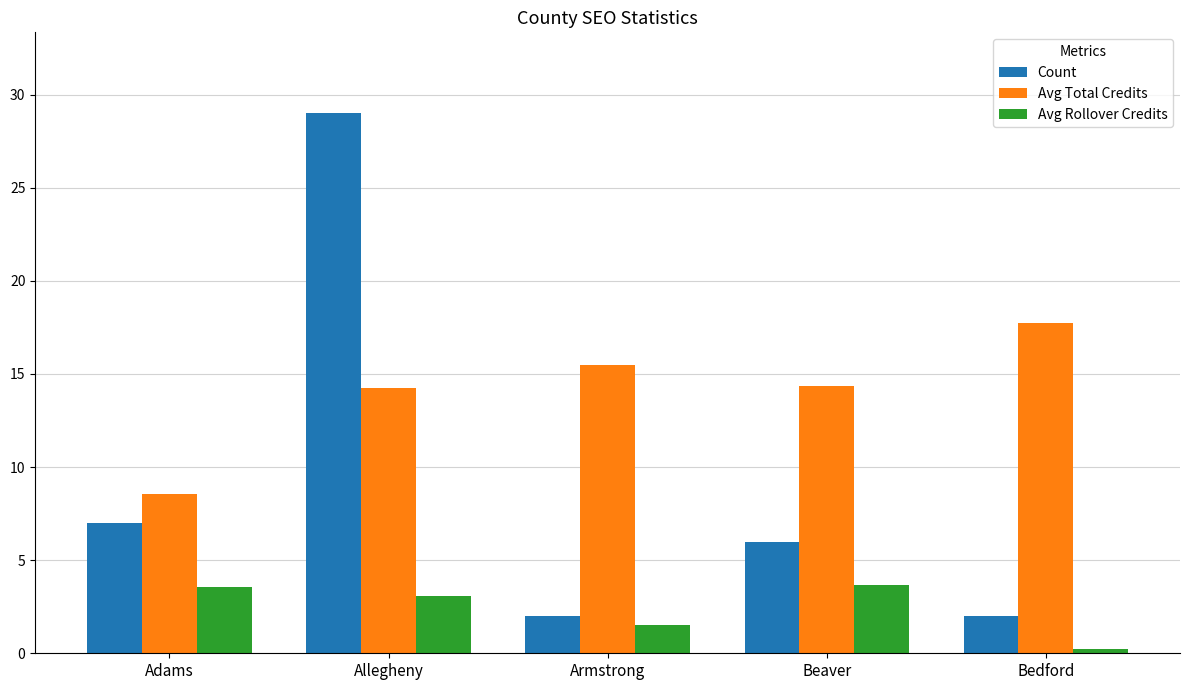

Which series has the largest total across all categories?

Avg Total Credits